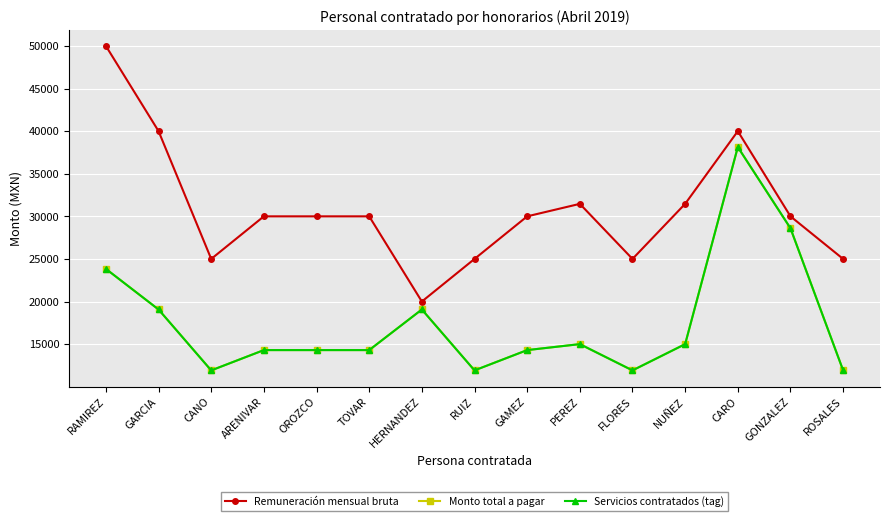

True or false: Monto total a pagar and Servicios contratados (tag) cross at least once.

False